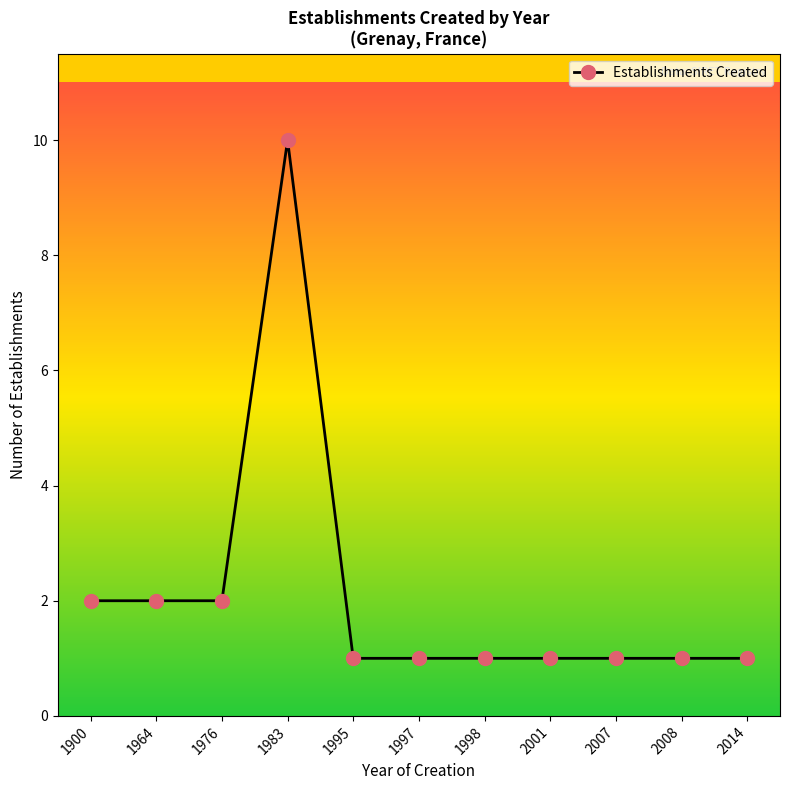

Which category has the highest value across all series?

1983